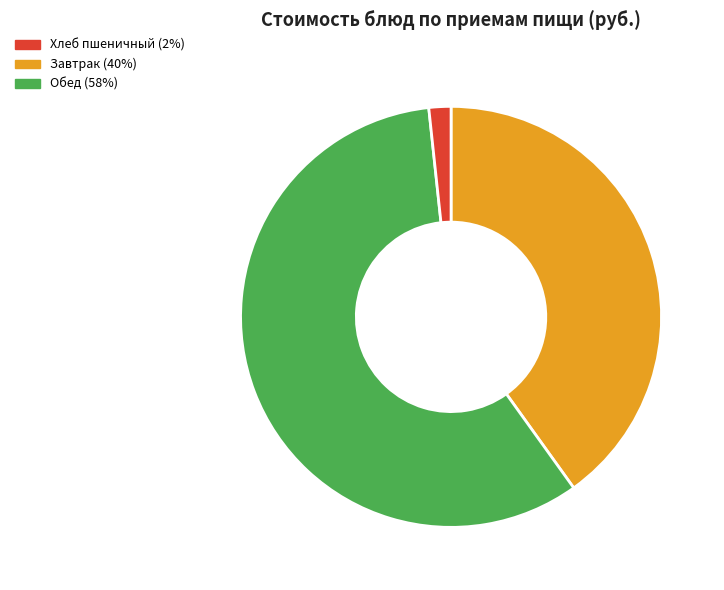

Is there a majority slice in this chart?

Yes